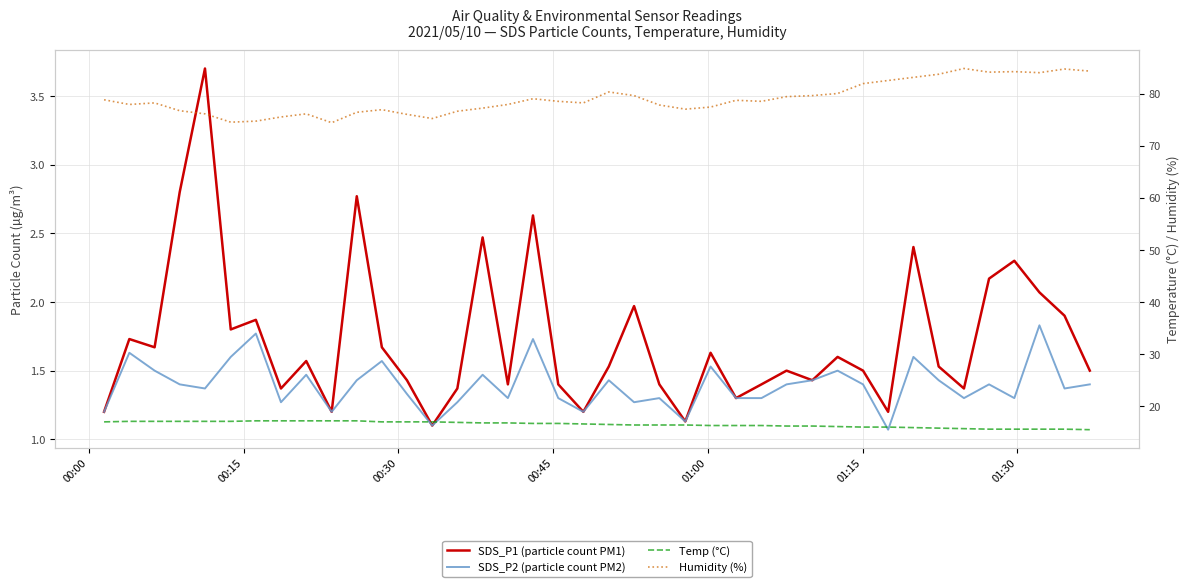

Is it true that SDS_P1 (particle count PM1) equals 0.7 at 9?

False